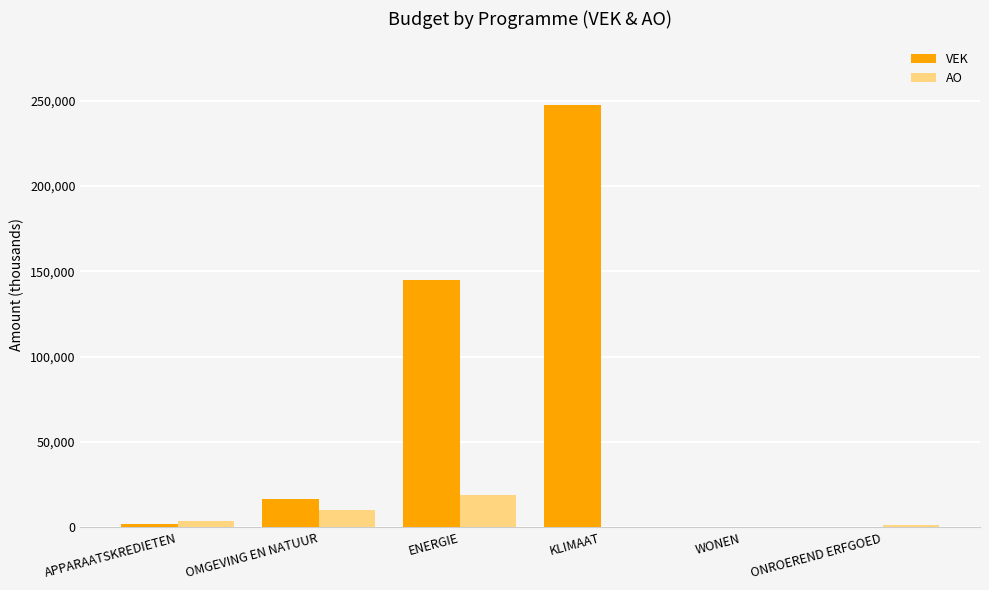

The value of VEK at KLIMAAT is 247627. True or false?

True